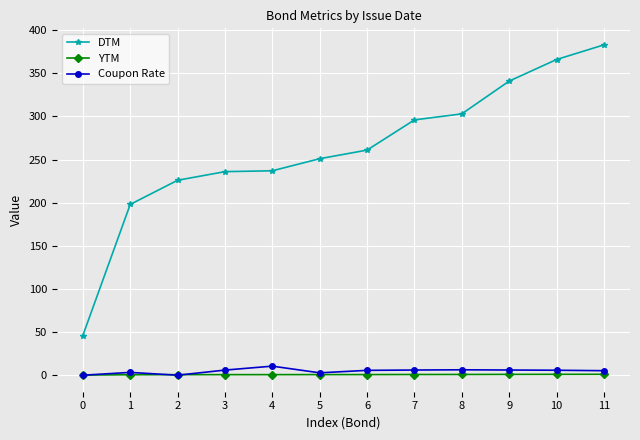

Which category has the highest value across all series?

11